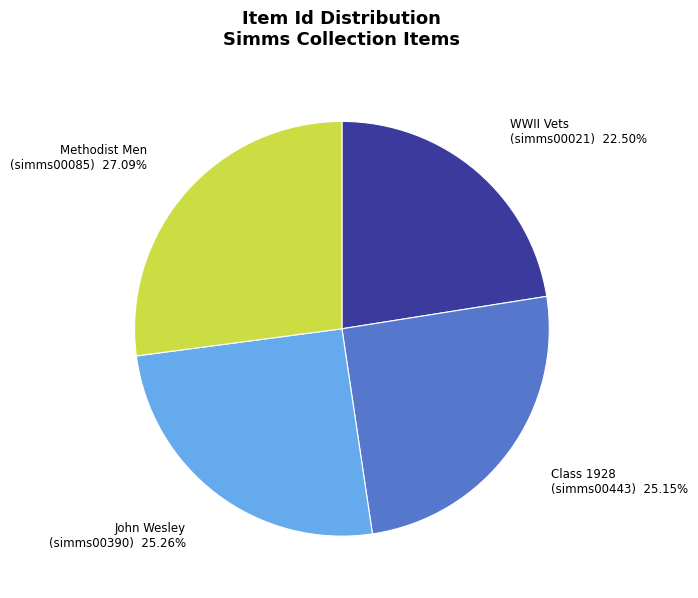

Is the sum of John Wesley (simms00390) and WWII Vets (simms00021) greater than half?

No